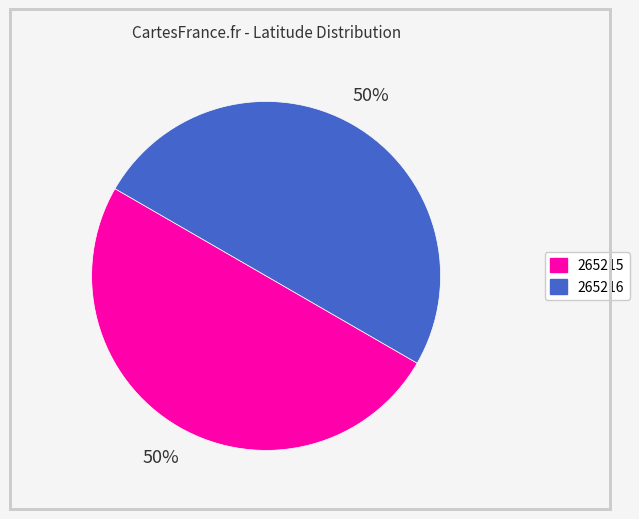

True or false: 265216 accounts for 50% of the total.

True